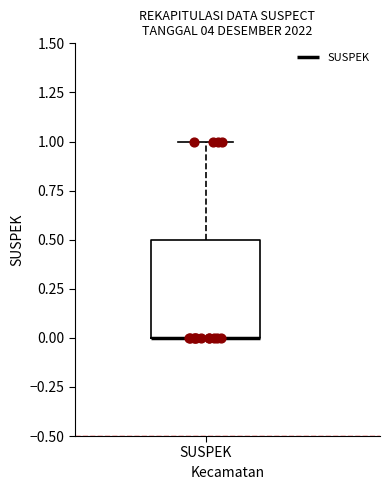

Where is the lower edge of the box for SUSPEK on the y-axis? The values are not printed on the chart, so give them approximately, as read against the axis.

0.0